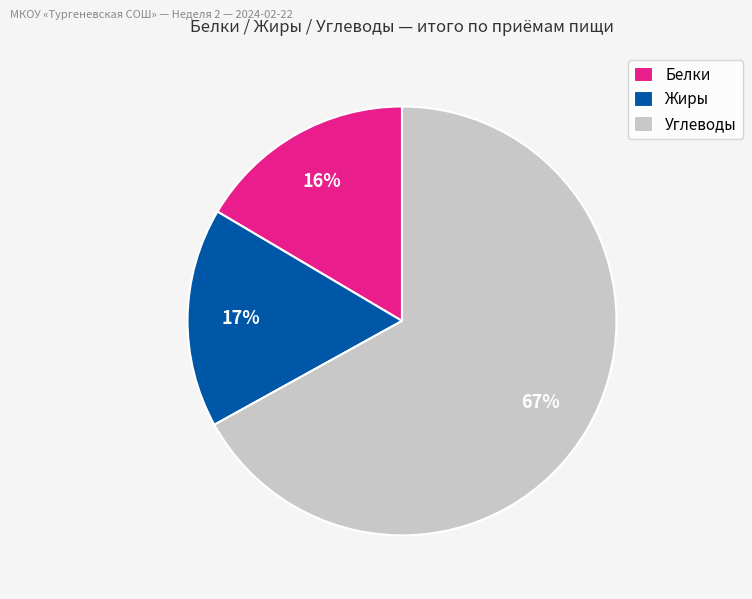

What percentage is the Белки slice, to the nearest percent?

16%